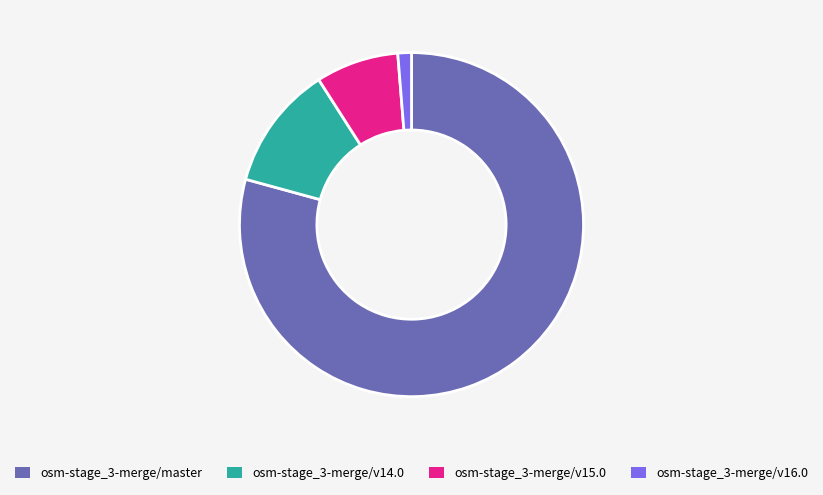

Approximately how many times larger is the value at osm-stage_3-merge/master compared to osm-stage_3-merge/v16.0?

62.1